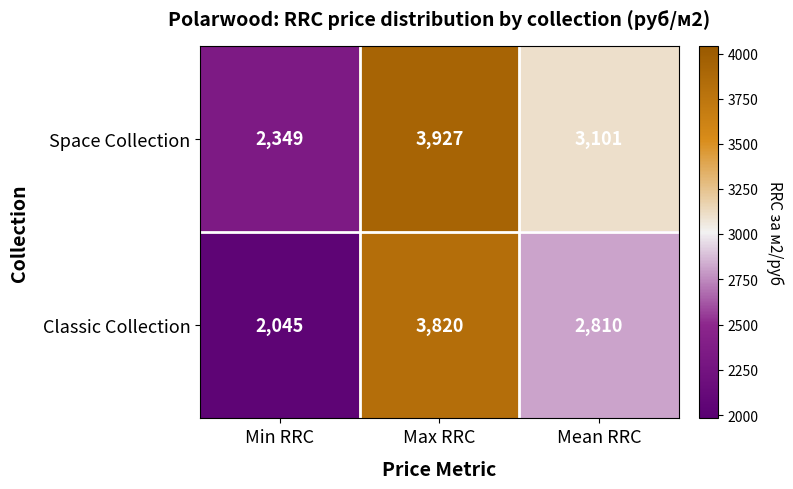

Where does the Classic Collection series first go above 2810?

Max RRC